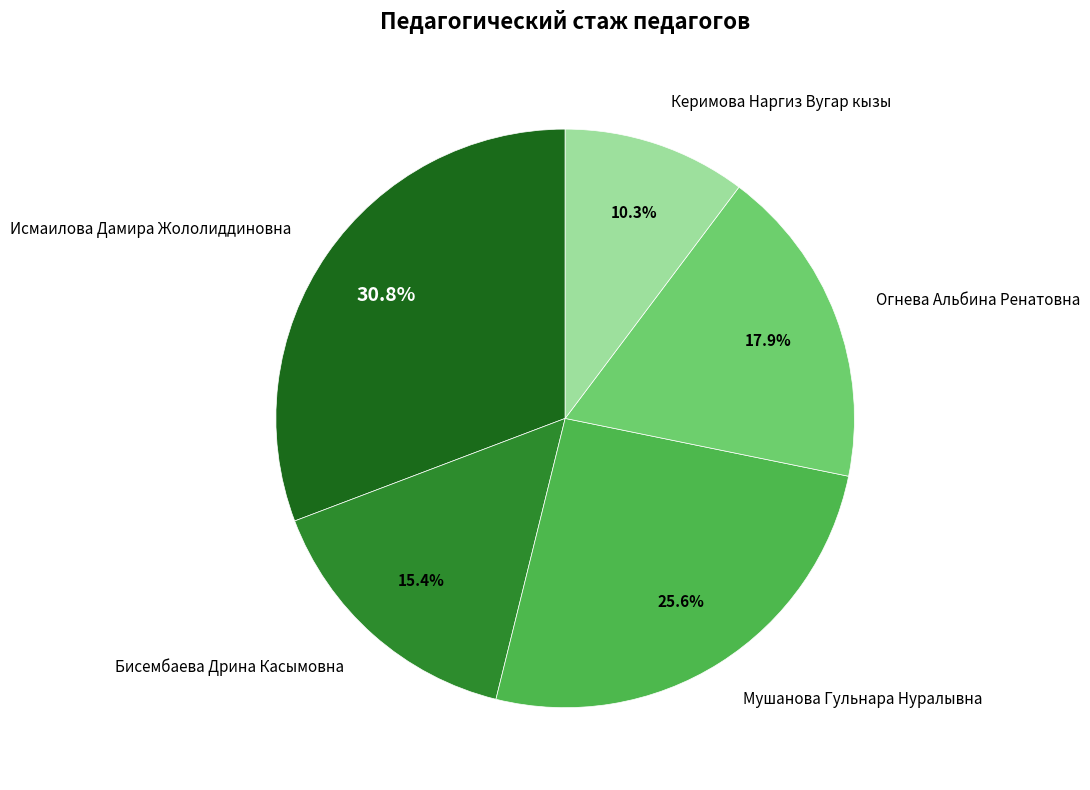

To the nearest percent, what portion does Бисембаева Дрина Касымовна represent?

15%